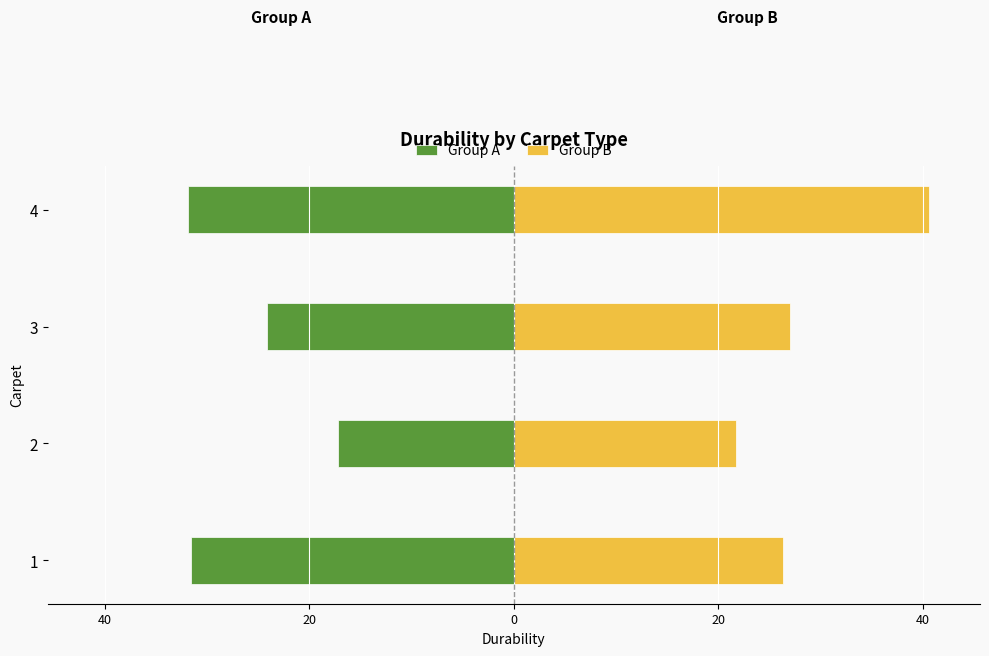

Which series has the widest spread of values?

Group B